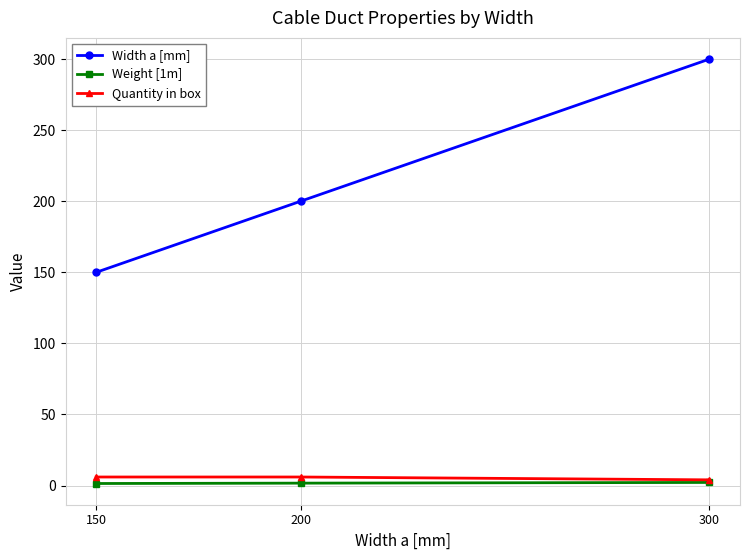

How many values in the Quantity in box series are below 6?

1